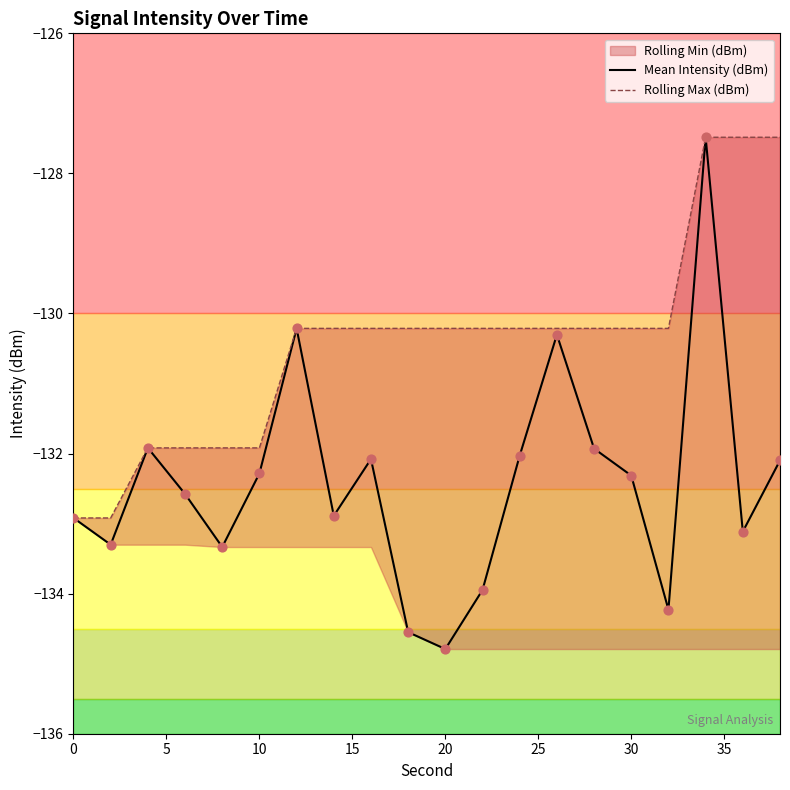

Which series contains the lowest Y value?

Mean Intensity (dBm)